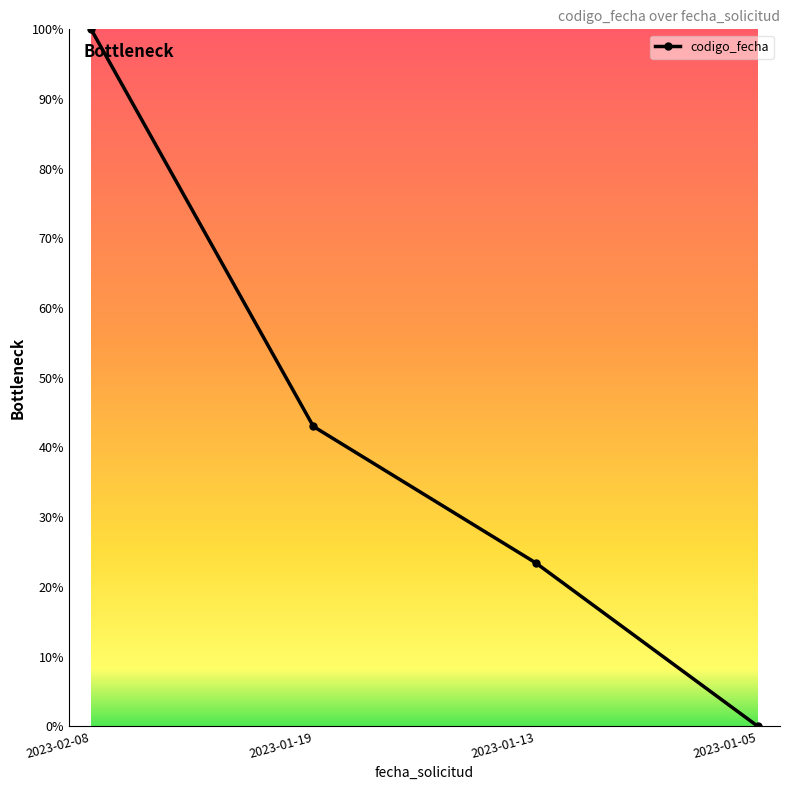

Is this an area chart (filled region under the line)?

No